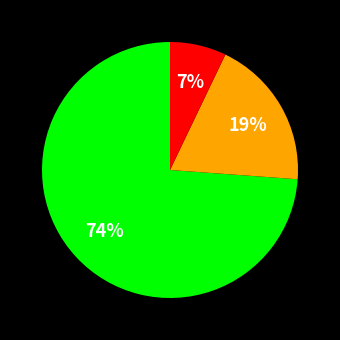

Count the number of slices in the pie.

3